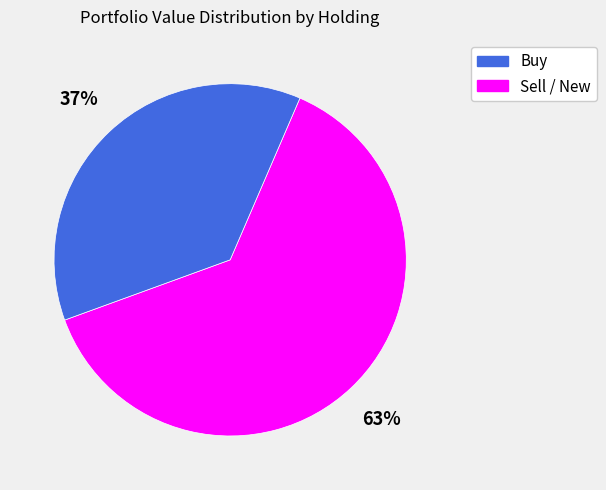

To the nearest percent, what is the average slice percentage?

50%